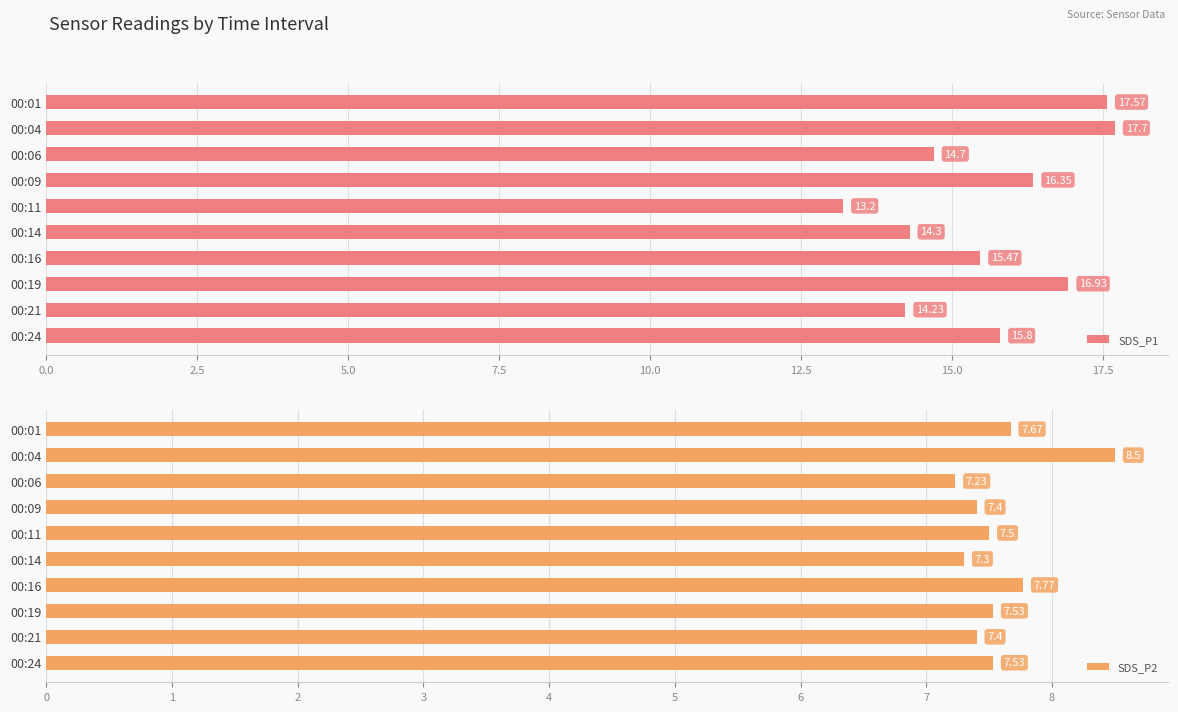

How many bars are there in total?

20